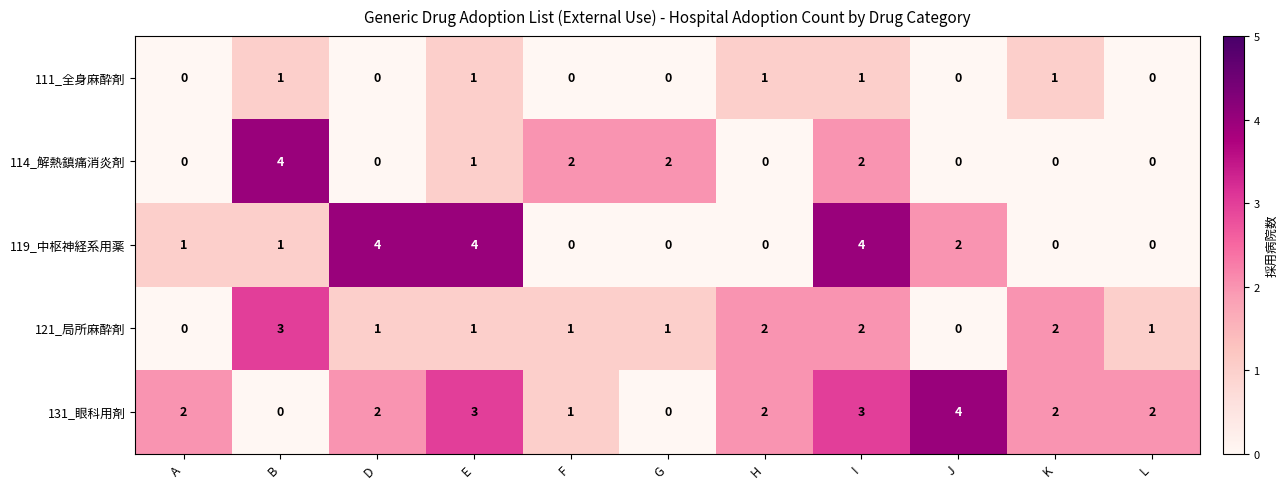

Is it true that 119_中枢神経系用薬 equals 1 at A?

True